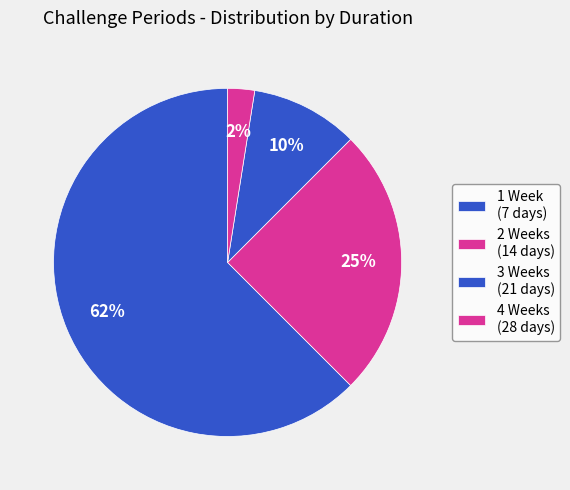

How many segments does this pie chart have?

4